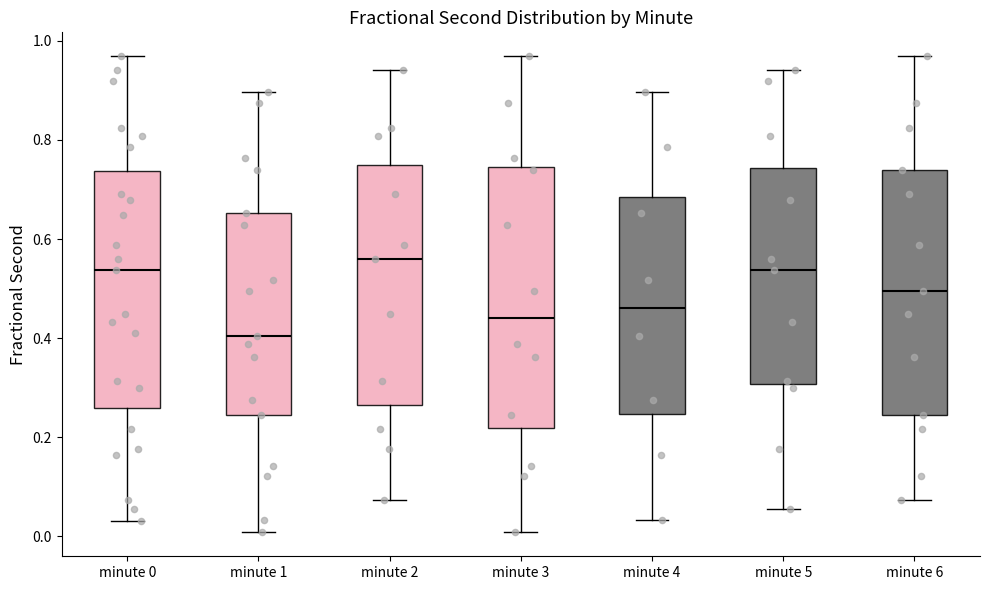

Where does the lower whisker of the box for minute 4 end on the y-axis? The values are not printed on the chart, so give them approximately, as read against the axis.

0.04